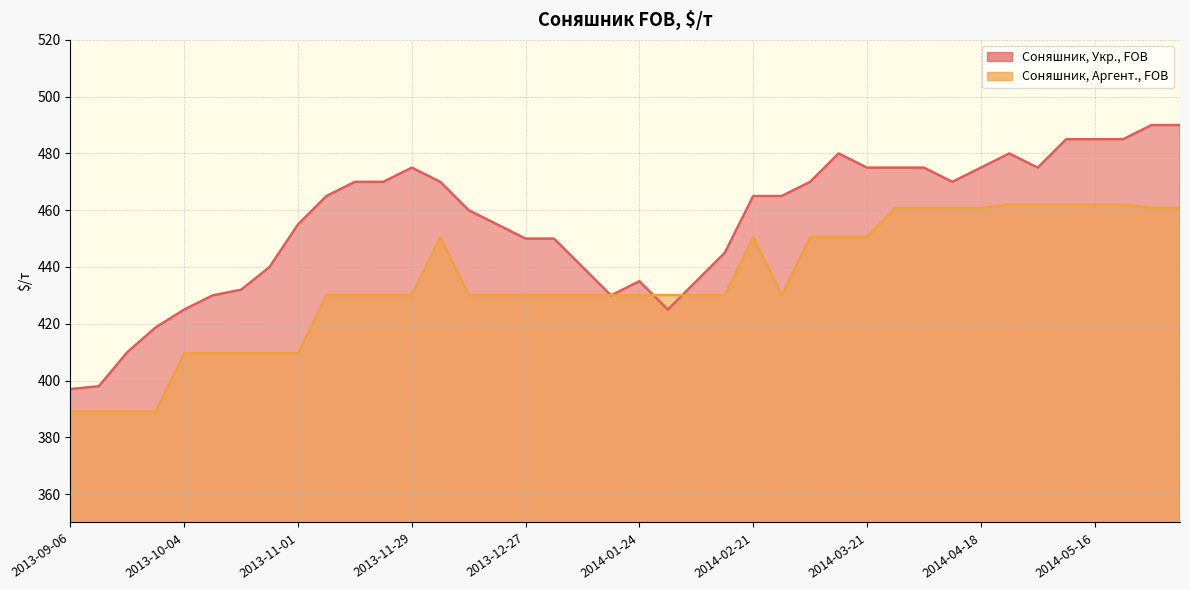

Reading left to right, list all the values displayed in this chart.

Соняшник, Укр., FOB: 397.0	398.0	410.0	418.8	425.0	430.0	432.0	440.0	455.0	465.0	470.0	470.0	475.0	470.0	460.0	455.0	450.0	450.0	440.0	430.0	435.0	425.0	435.0	445.0	465.0	465.0	470.0	480.0	475.0	475.0	475.0	470.0	475.0	480.0	475.0	485.0	485.0	485.0	490.0	490.0
Соняшник, Аргент., FOB: 389.1	389.1	389.1	389.1	409.6	409.6	409.6	409.6	409.6	430.1	430.1	430.1	430.1	450.6	430.1	430.1	430.1	430.1	430.1	430.1	430.1	430.1	430.1	430.1	450.5	430.0	450.6	450.6	450.6	460.8	460.8	460.8	460.8	462.0	462.0	462.0	462.0	462.0	460.8	460.8